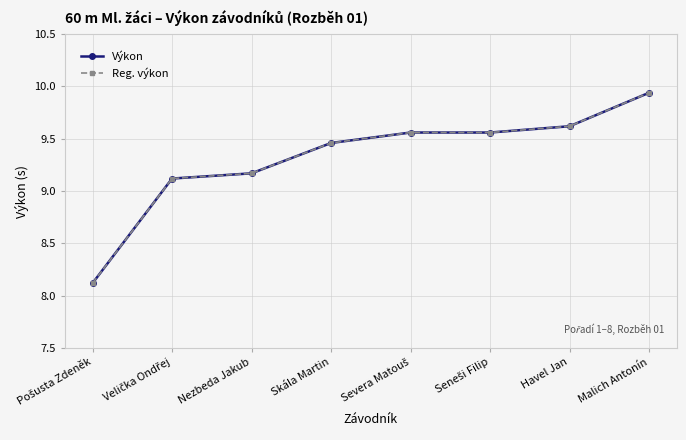

The Reg. výkon series shows 3.4 at Nezbeda Jakub. True or false?

False